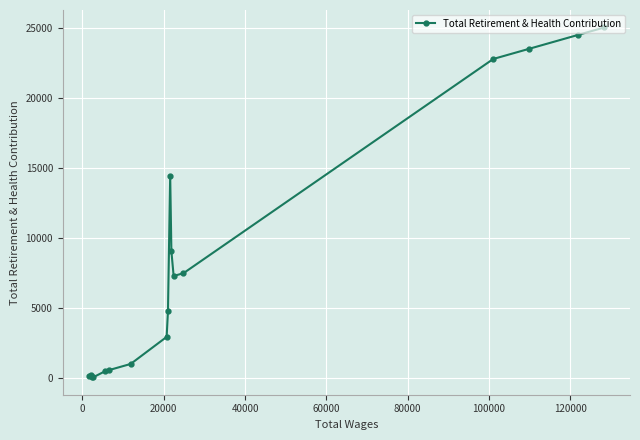

What is the average value?

8475